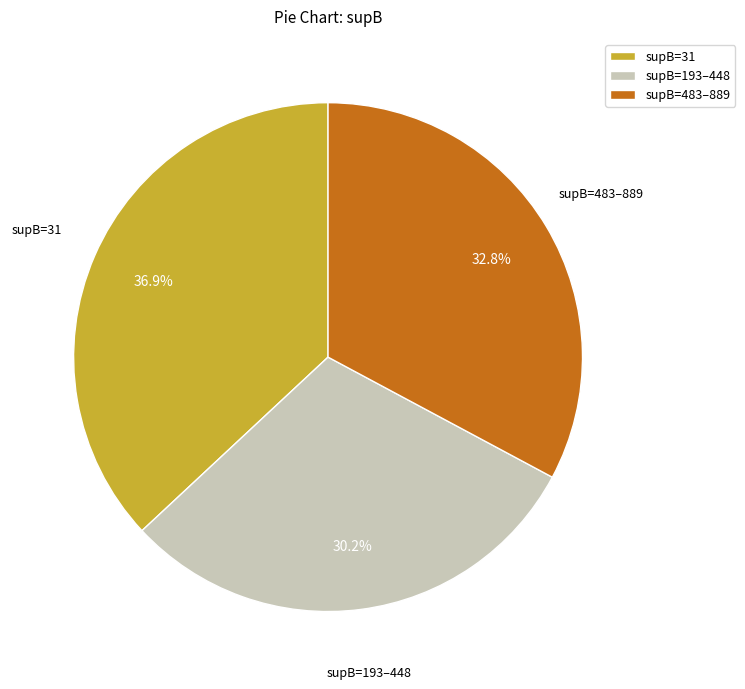

Which slice is the smallest?

supB=193–448